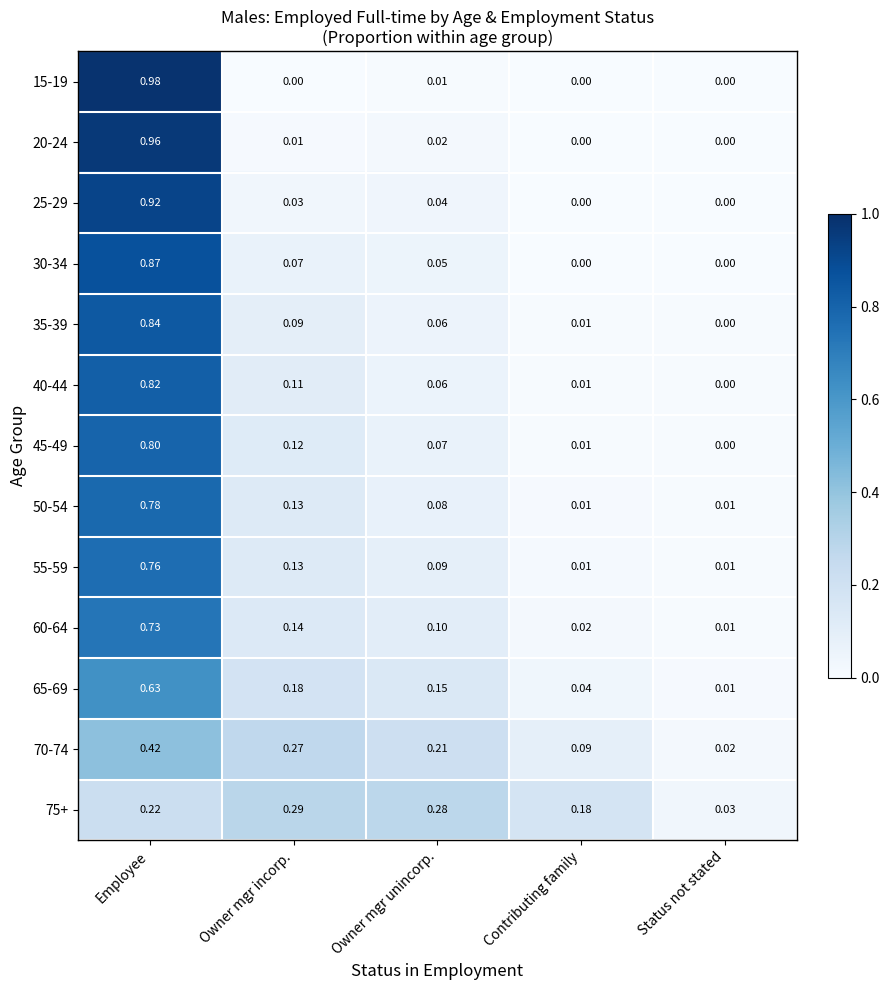

Is the value of 45-49 at Owner mgr incorp. greater than the value of 75+ at Owner mgr incorp.?

No